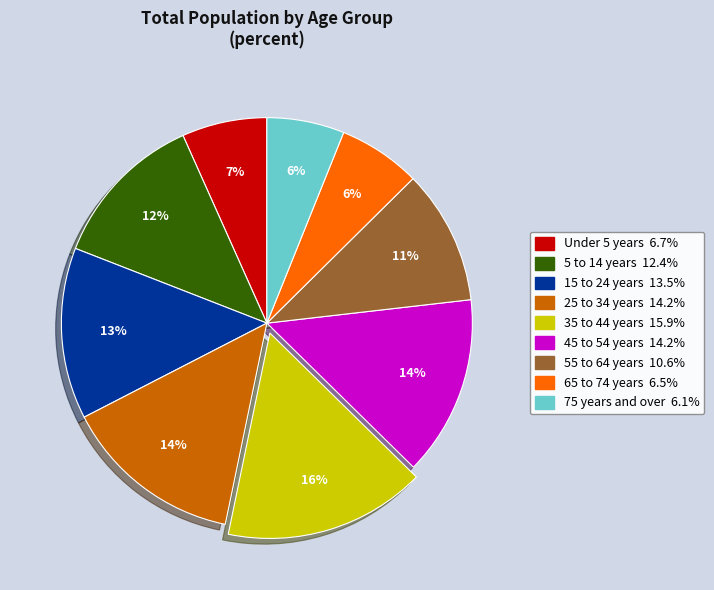

To the nearest percent, what is the difference between the largest and smallest slice percentages?

10%